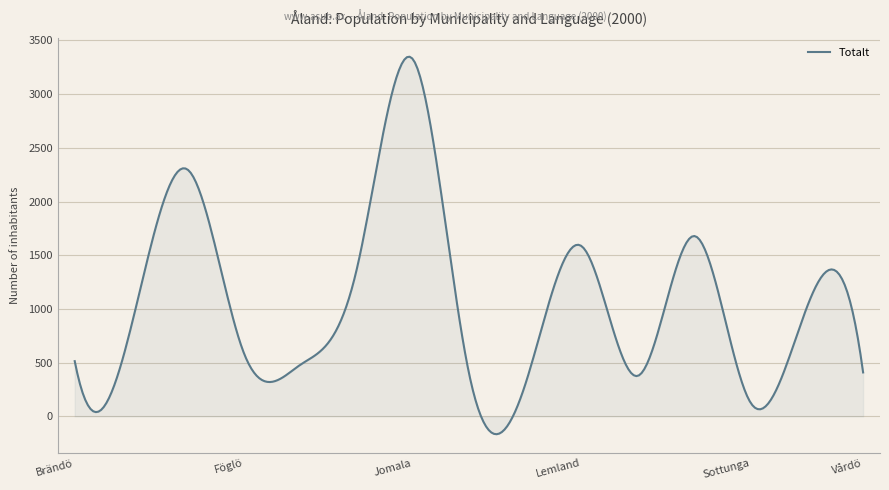

What is the maximum value shown in the chart?

3347.9